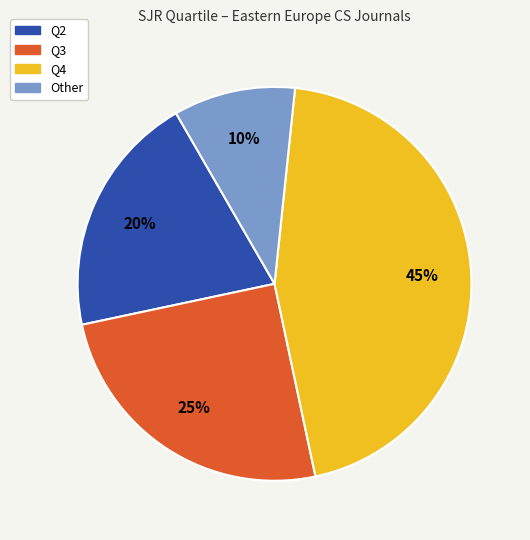

True or false: Q3 accounts for 39% of the total.

False